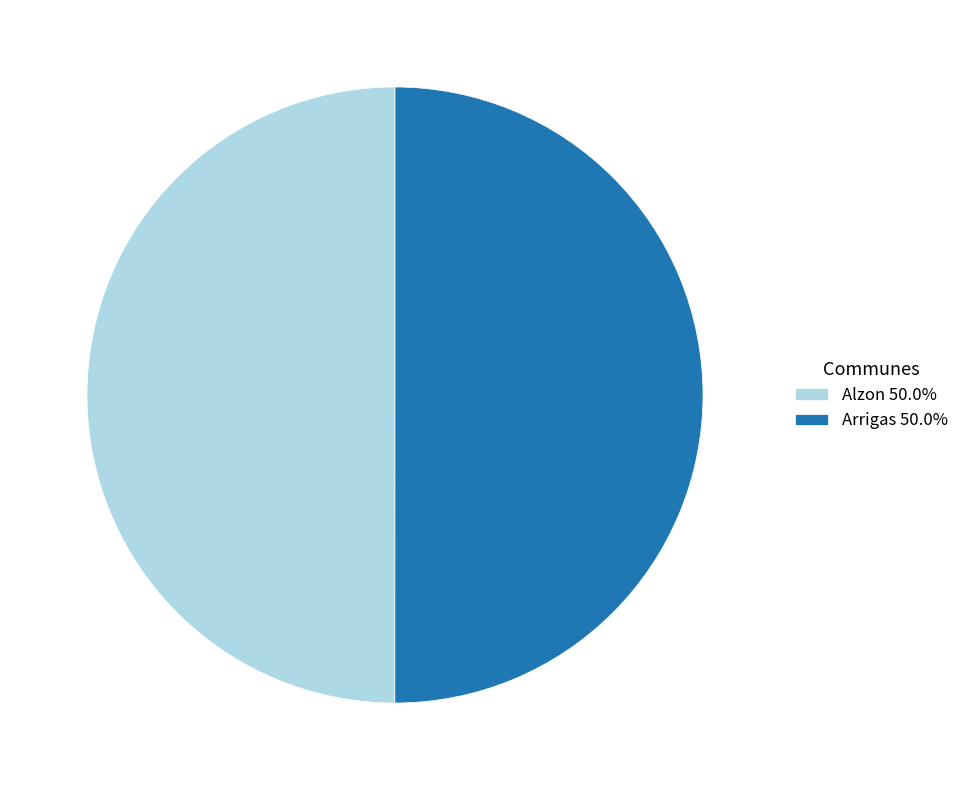

How many segments does this pie chart have?

2